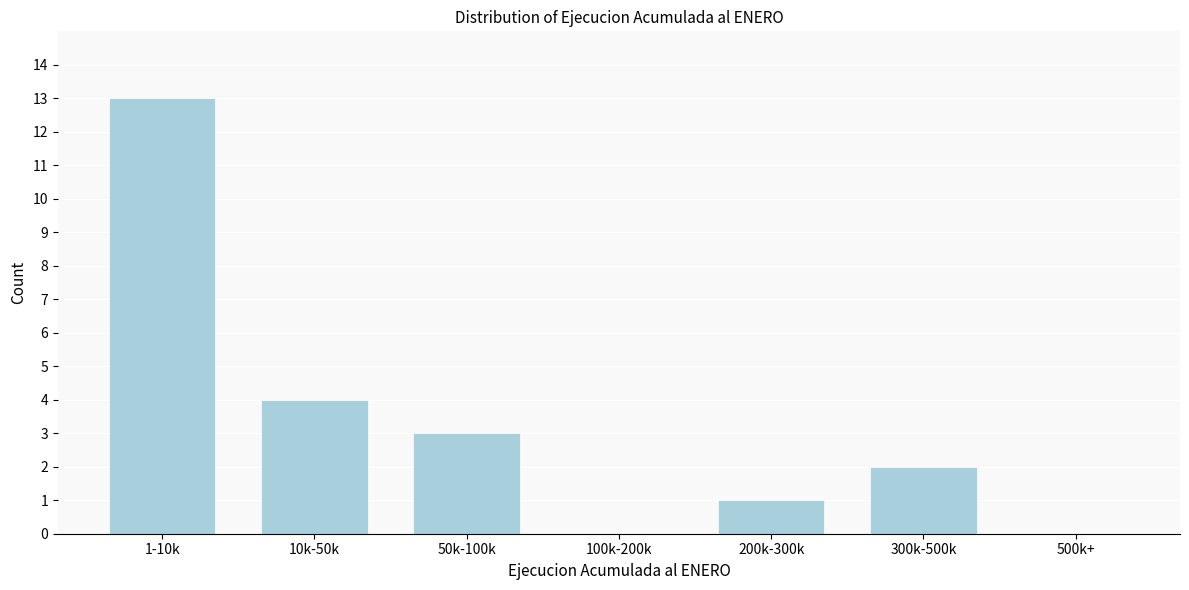

Reading left to right, transcribe all the data shown in this chart.

1-10k=13	10k-50k=4	50k-100k=3	100k-200k=0	200k-300k=1	300k-500k=2	500k+=0